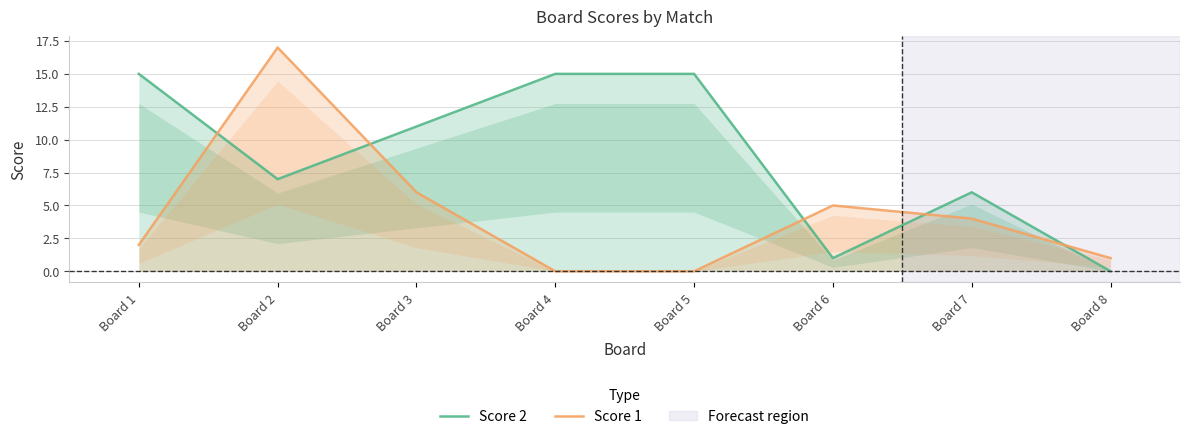

What are all the series names shown in the legend?

Score 2, Score 1